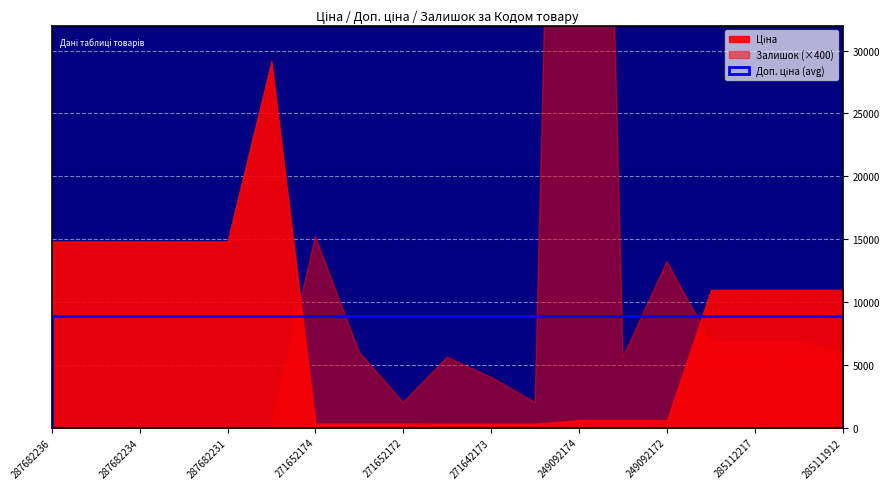

Which has a higher value, 287682234 or 271642173?

287682234